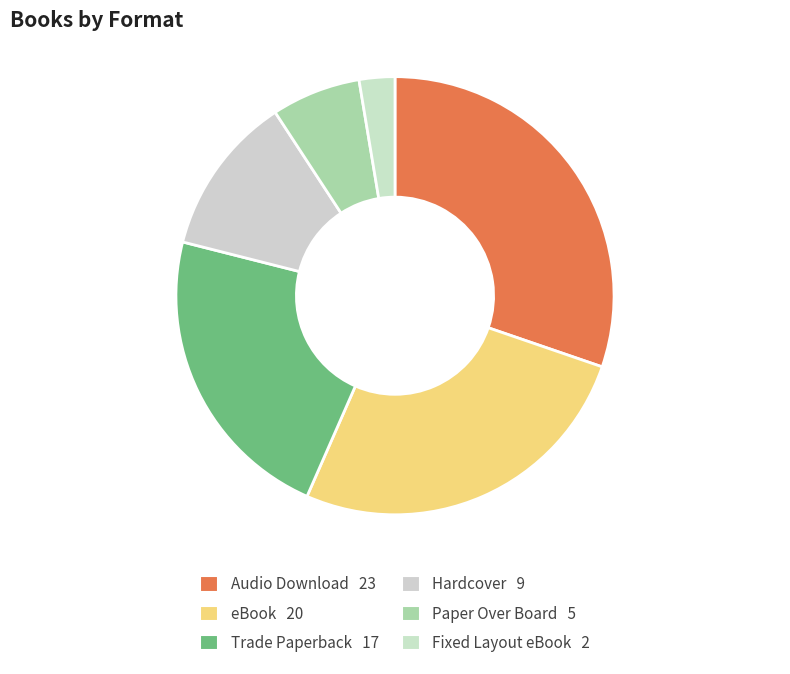

What is the smallest slice in the pie chart?

Fixed Layout eBook